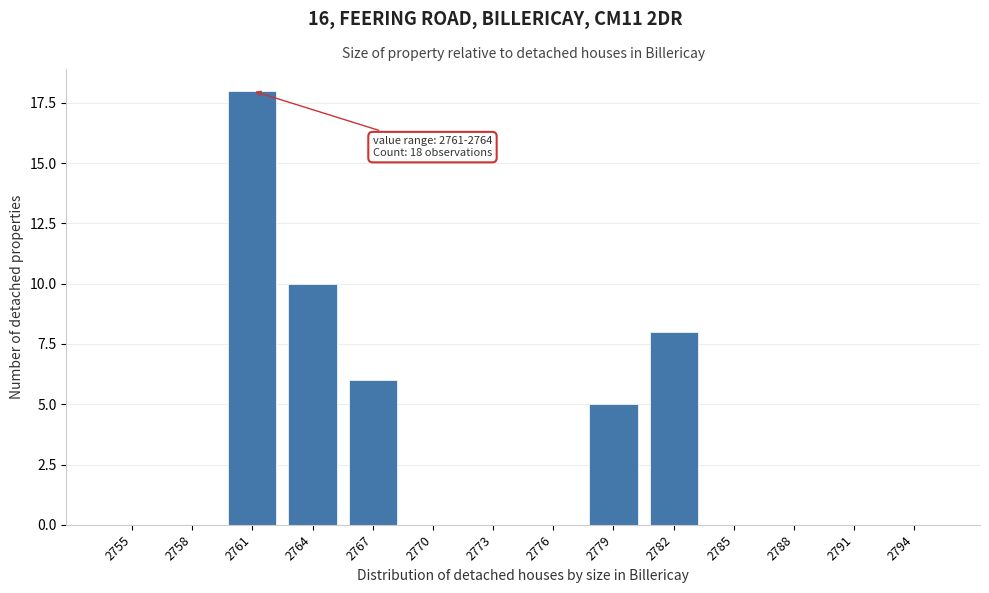

Reading right to left, what are all the values shown in this chart?

2794=0	2791=0	2788=0	2785=0	2782=8	2779=5	2776=0	2773=0	2770=0	2767=6	2764=10	2761=18	2758=0	2755=0